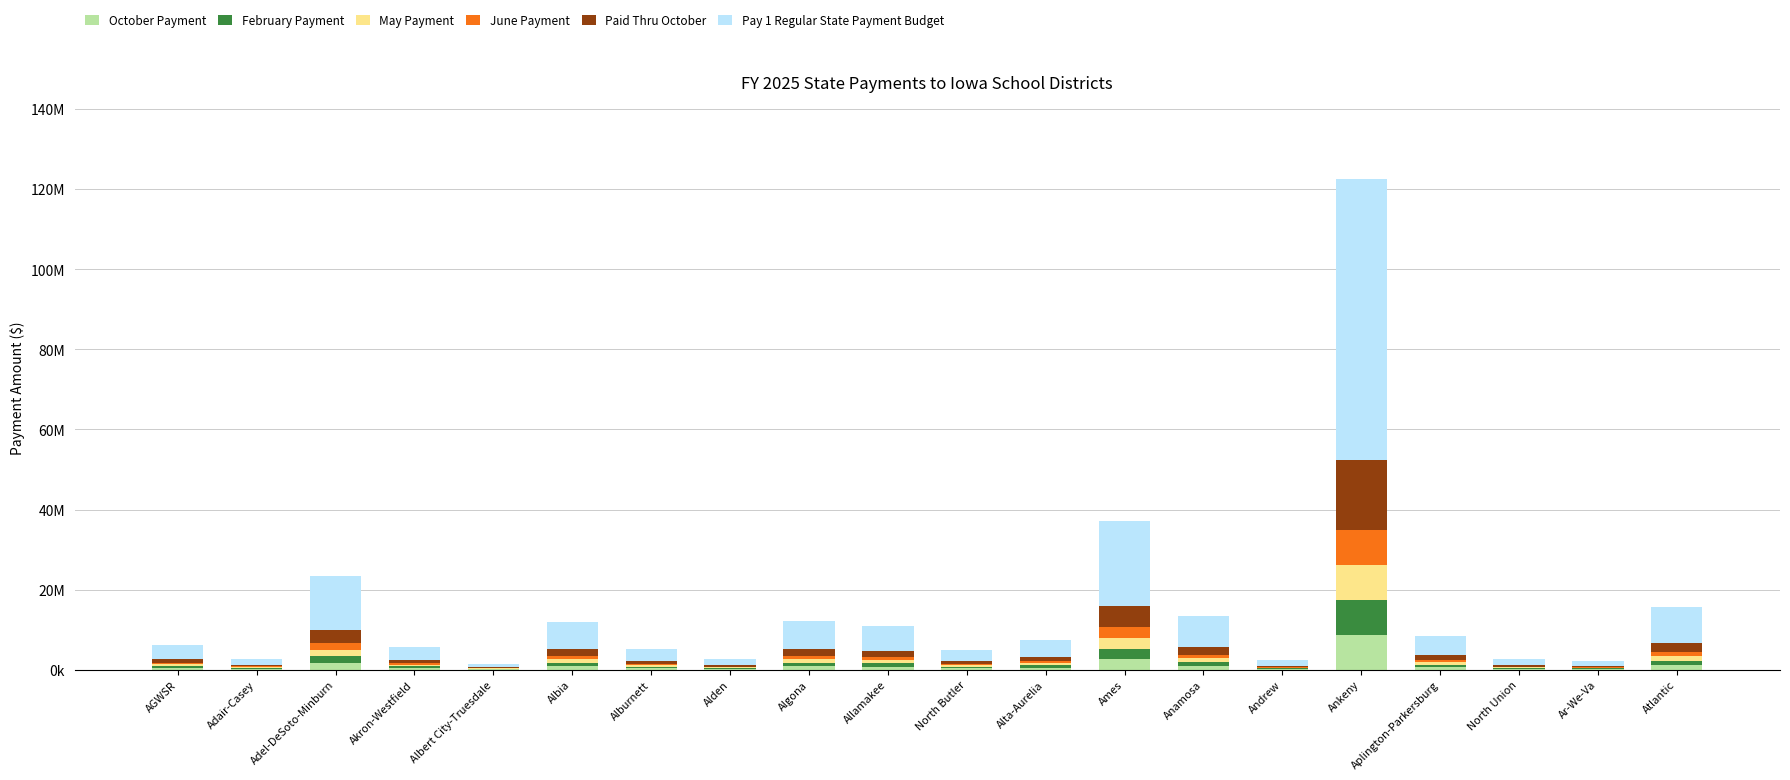

At how many categories does at least one series exceed 11804177?

3